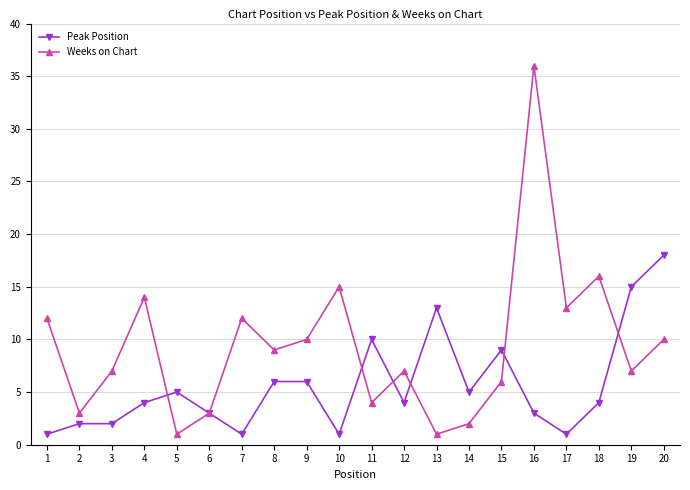

What value does the Weeks on Chart series have at 12?

7